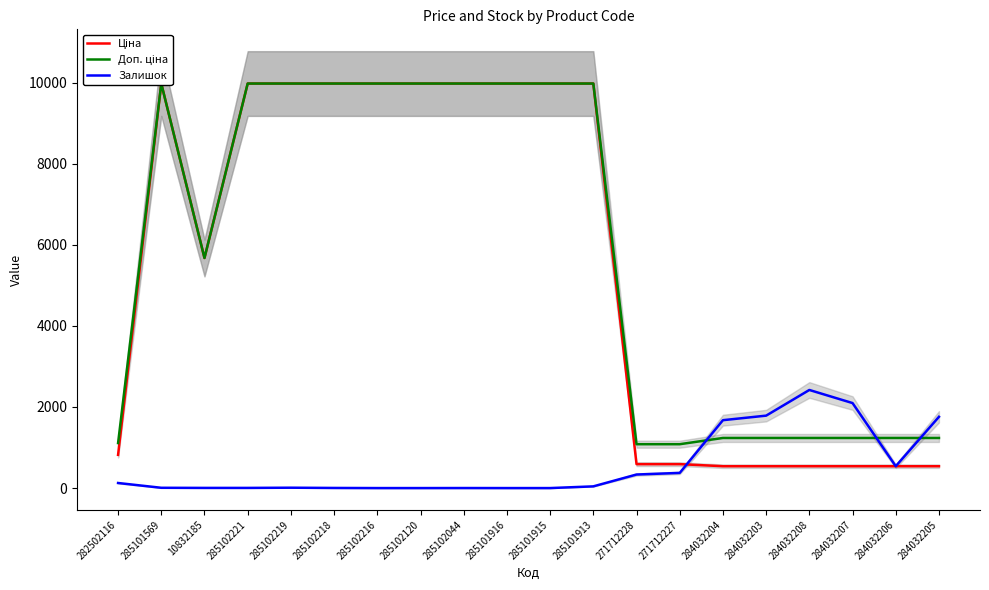

Reading left to right, transcribe all the data shown in this chart.

Ціна: 282502116=818.5	285101569=9975.0	10832185=5673.8	285102221=9975.0	285102219=9975.0	285102218=9975.0	285102216=9975.0	285102120=9975.0	285102044=9975.0	285101916=9975.0	285101915=9975.0	285101913=9975.0	271712228=589.9	271712227=589.9	284032204=539.0	284032203=539.0	284032208=539.0	284032207=539.0	284032206=539.0	284032205=539.0
Доп. ціна: 282502116=1109.2	285101569=9975.0	10832185=5673.8	285102221=9975.0	285102219=9975.0	285102218=9975.0	285102216=9975.0	285102120=9975.0	285102044=9975.0	285101916=9975.0	285101915=9975.0	285101913=9975.0	271712228=1081.7	271712227=1081.7	284032204=1235.4	284032203=1235.4	284032208=1235.4	284032207=1235.4	284032206=1235.4	284032205=1235.4
Залишок: 282502116=125.0	285101569=7.0	10832185=4.0	285102221=4.0	285102219=9.0	285102218=3.0	285102216=0.0	285102120=0.0	285102044=1.0	285101916=0.0	285101915=0.0	285101913=42.0	271712228=334.0	271712227=374.0	284032204=1674.0	284032203=1786.0	284032208=2419.0	284032207=2096.0	284032206=539.0	284032205=1757.0